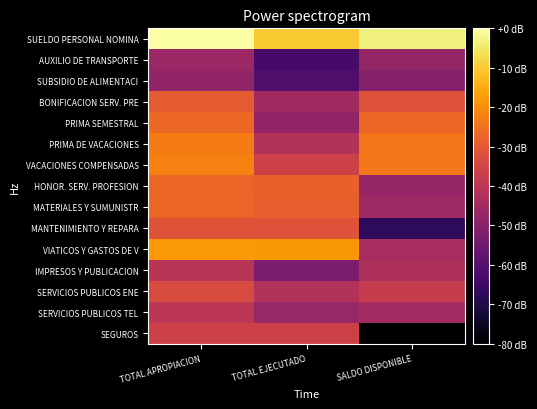

Which series has the widest spread of values?

SEGUROS